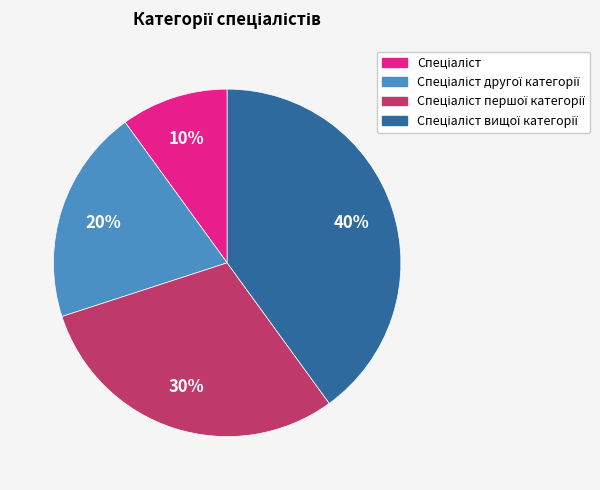

To the nearest percent, what is the average slice percentage?

25%